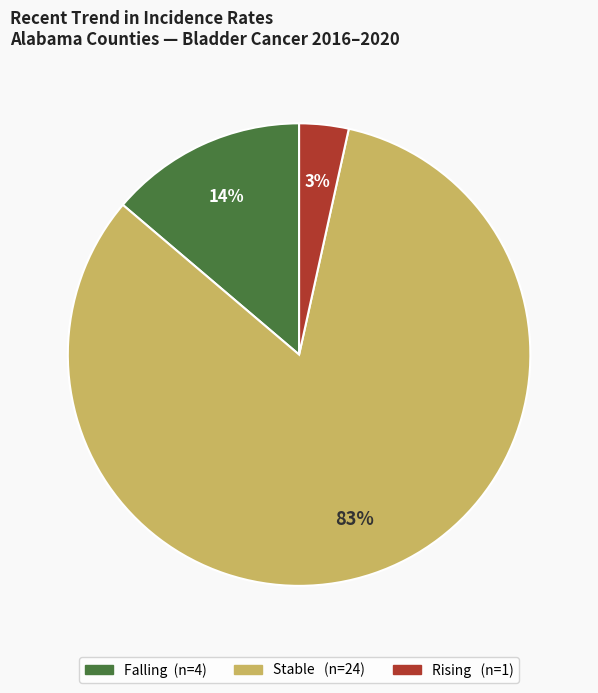

To the nearest percent, what is the average slice percentage?

33%